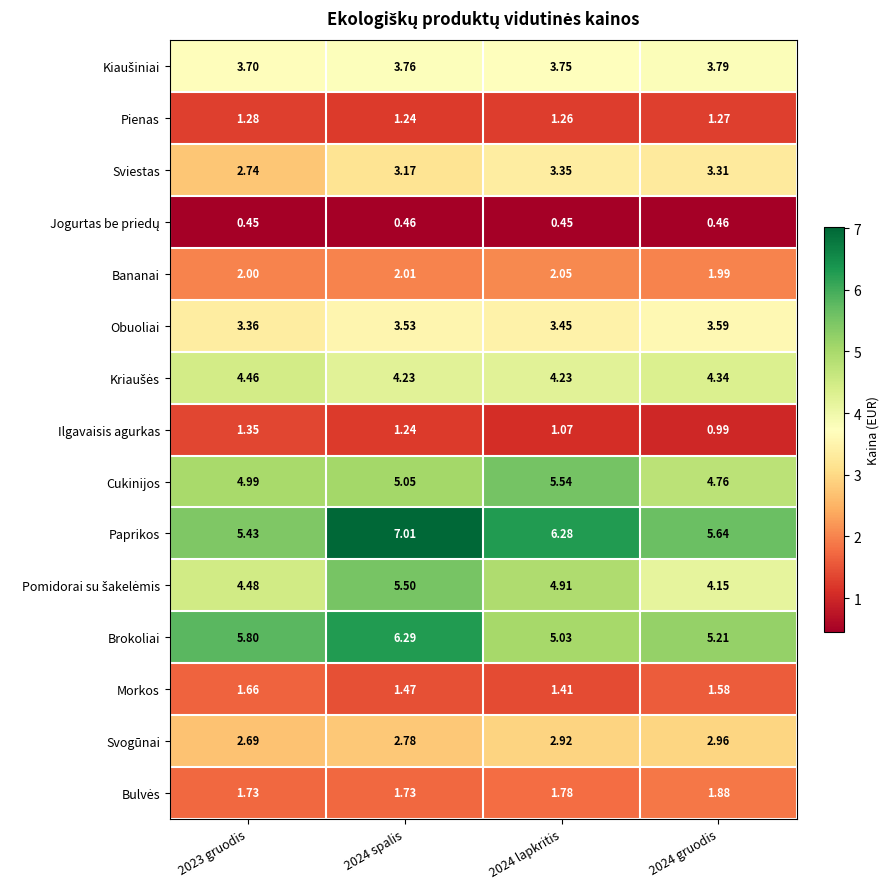

Which series changed the most between 2023 gruodis and 2024 spalis?

Paprikos